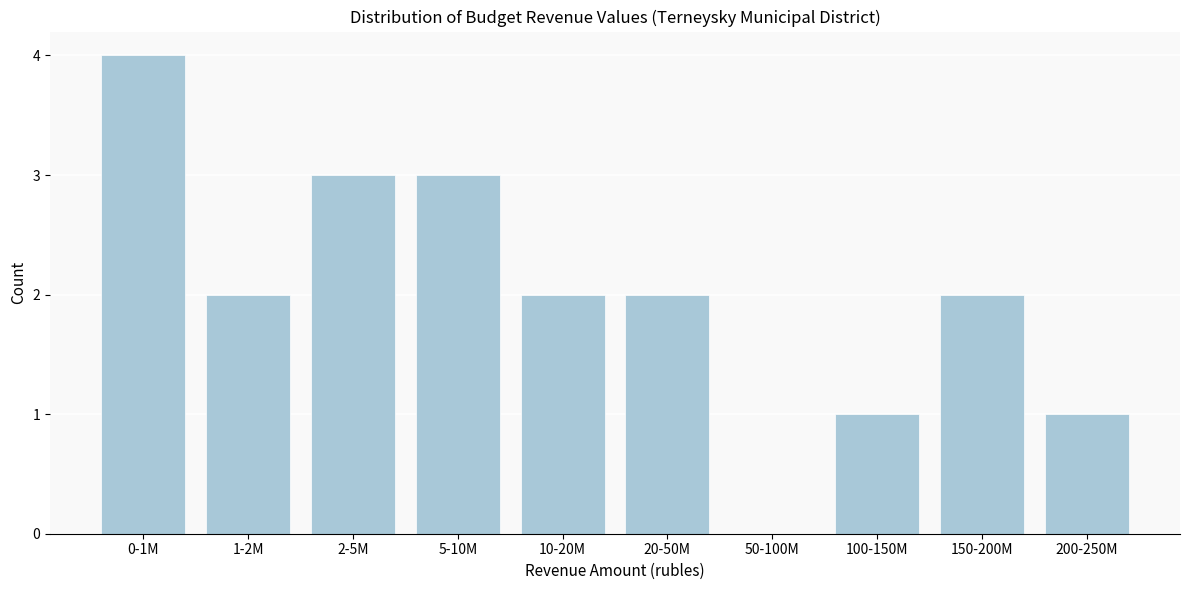

Reading left to right, what are all the values shown in this chart?

0-1M=4	1-2M=2	2-5M=3	5-10M=3	10-20M=2	20-50M=2	50-100M=0	100-150M=1	150-200M=2	200-250M=1